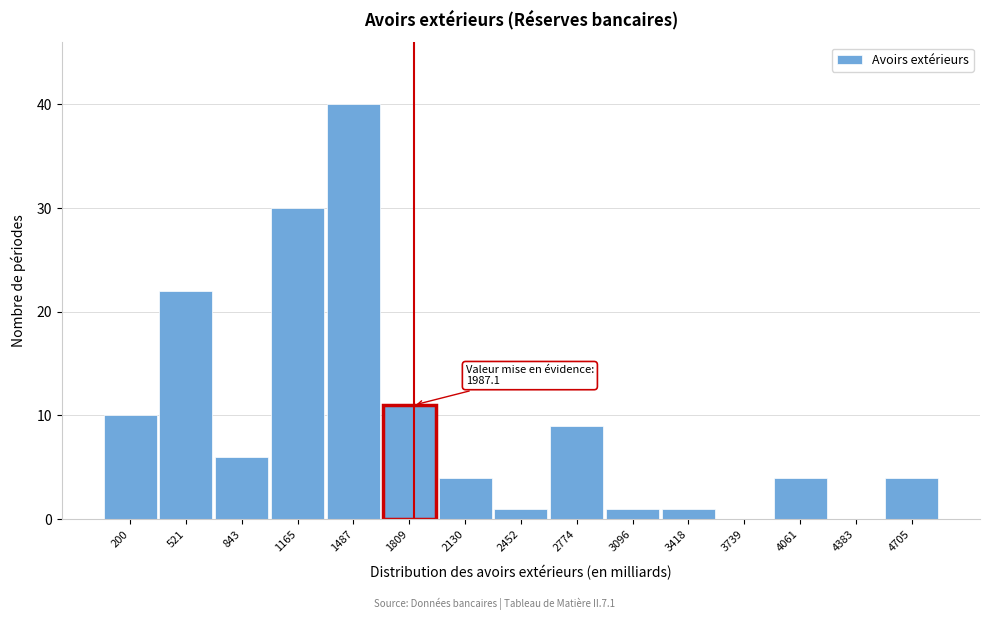

Reading left to right, transcribe all the data shown in this chart.

200=10	521=22	843=6	1165=30	1487=40	1809=11	2130=4	2452=1	2774=9	3096=1	3418=1	3739=0	4061=4	4383=0	4705=4